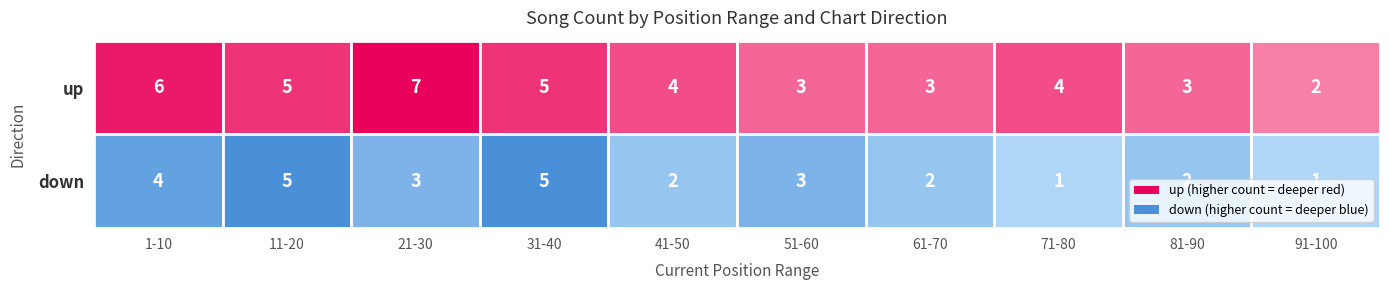

What is the approximate value of up at 61-70?

3